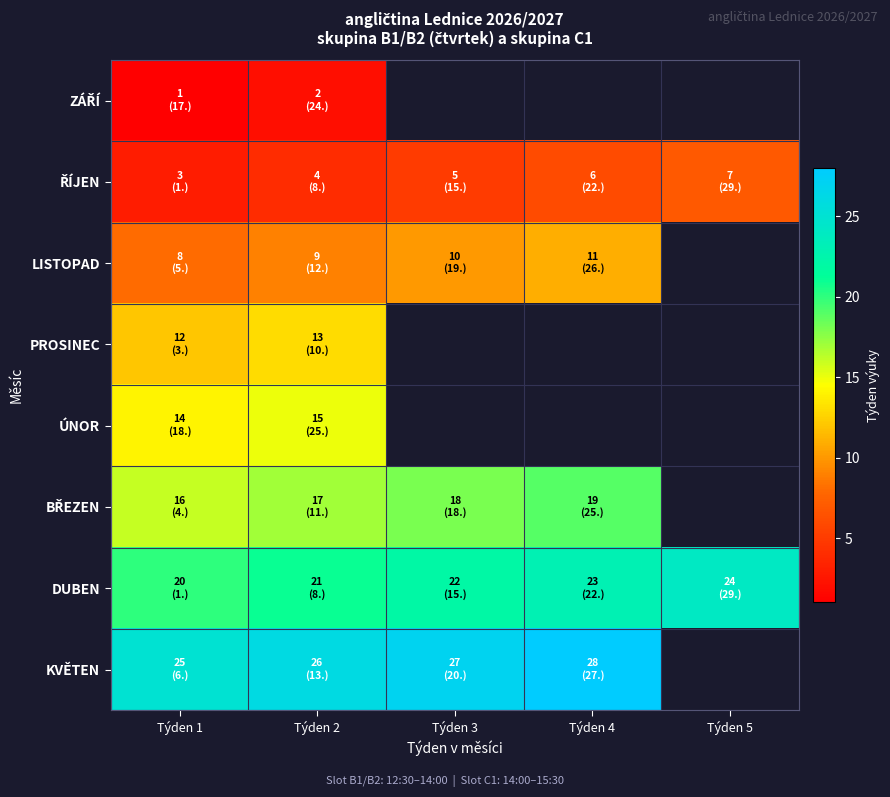

At which category is the sum across all series the highest?

Týden 2